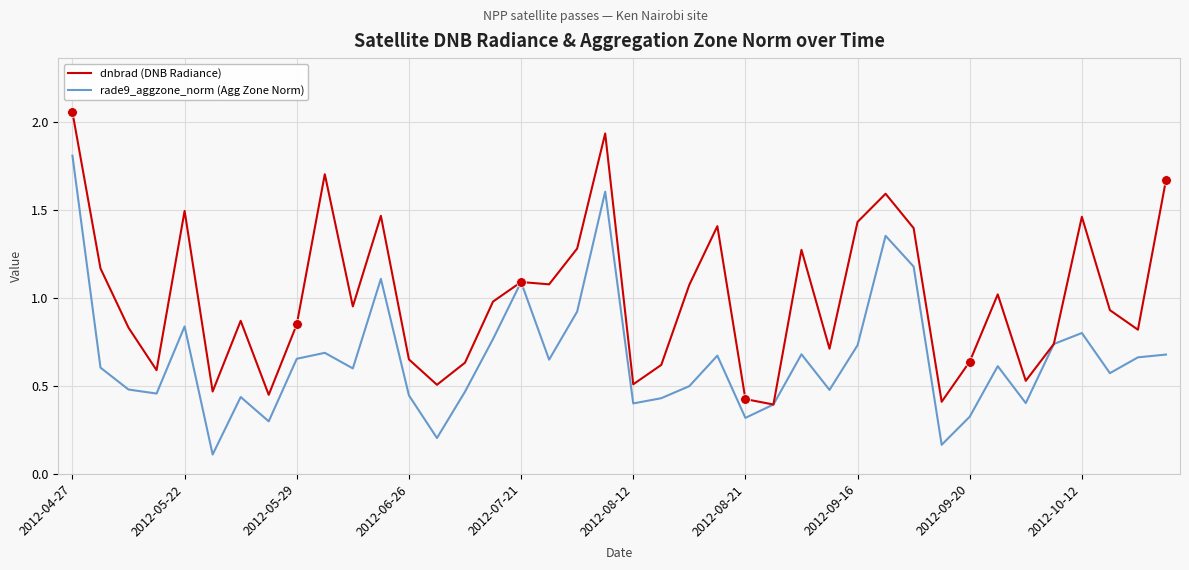

What is the smallest value displayed?

0.1